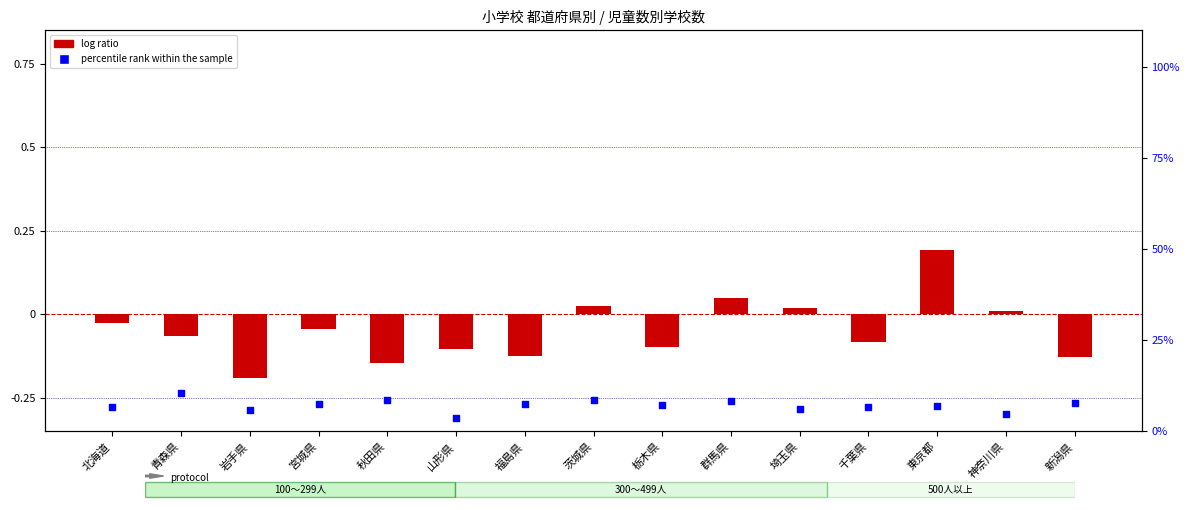

Is the value of log ratio at 群馬県 greater than the value of percentile rank within the sample at 茨城県?

No